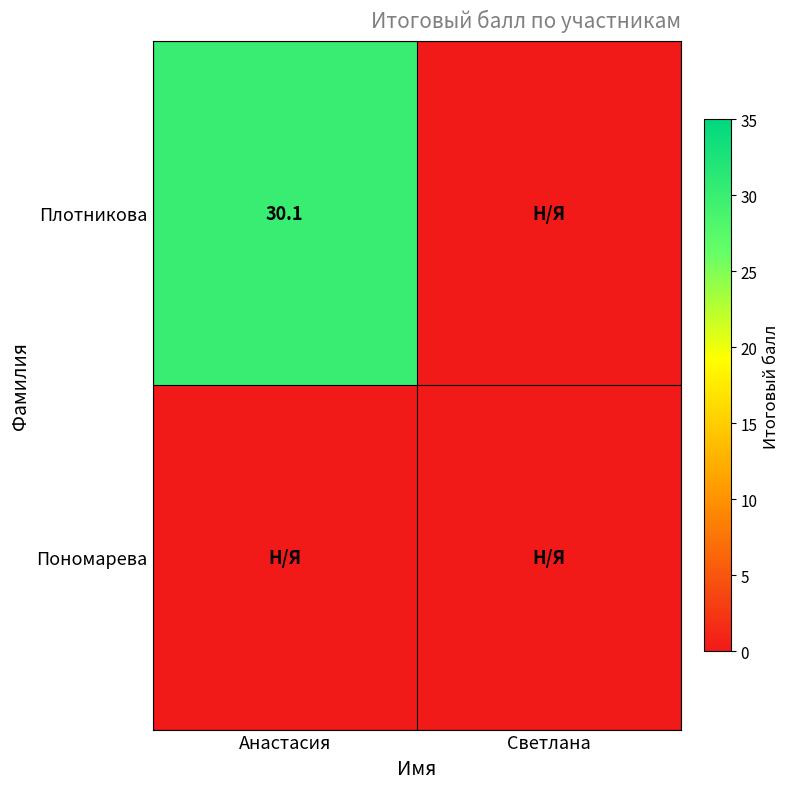

Between Анастасия and Светлана, which is larger?

Анастасия